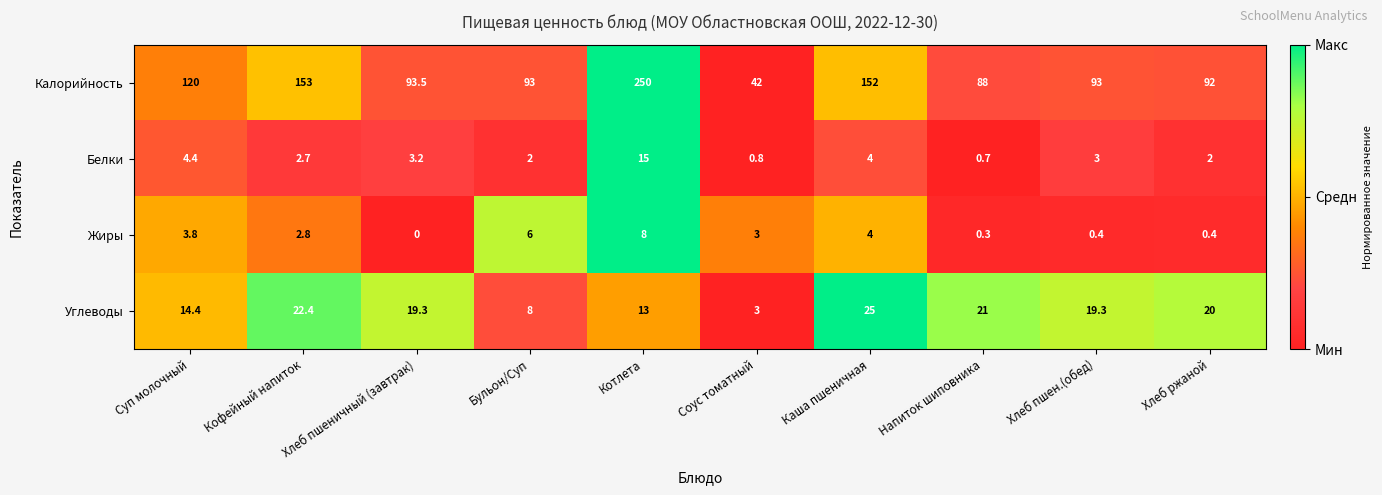

What is the approximate value of Белки at Хлеб ржаной?

2.0